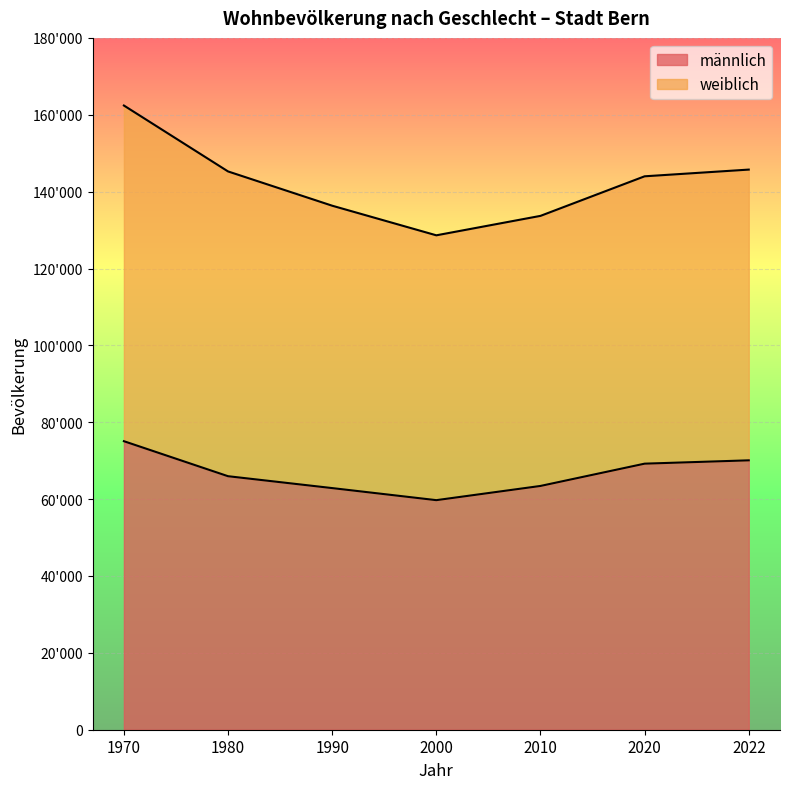

What is the approximate value at 1990, to the nearest 50?

62850